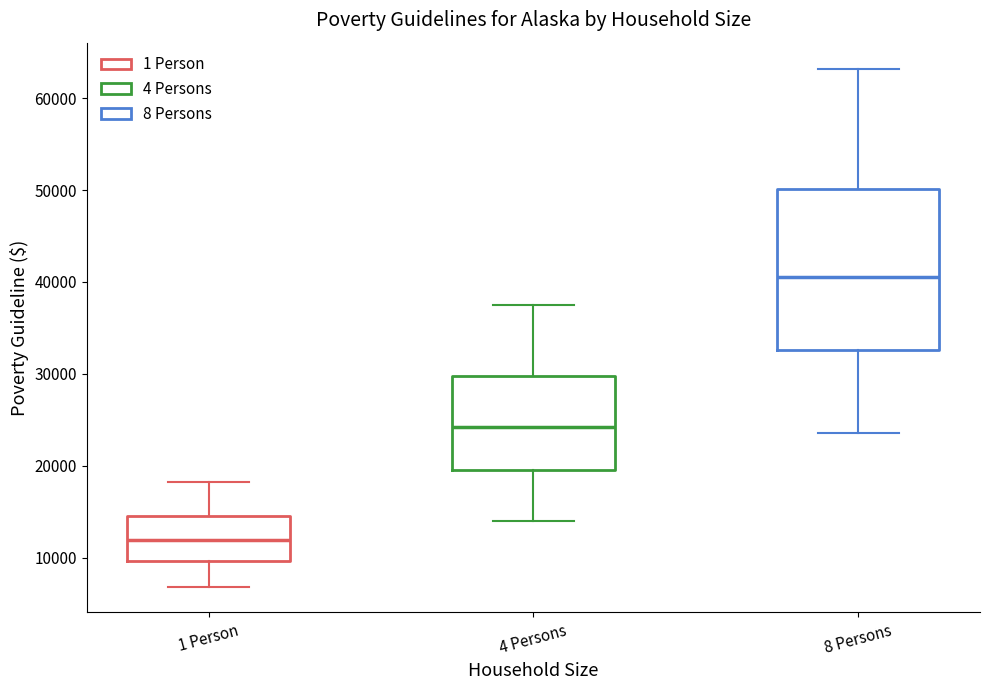

Which box's median line is the lowest?

1 Person